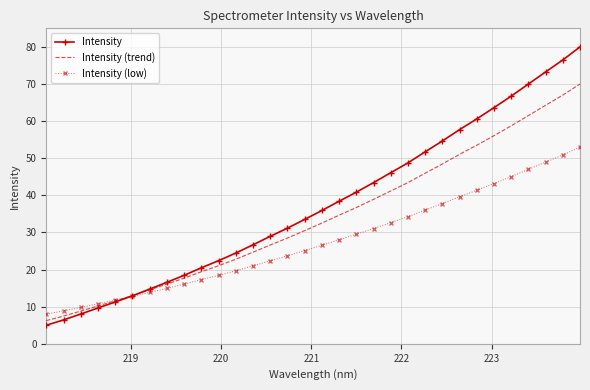

What are all the series names shown in the legend?

Intensity, Intensity (trend), Intensity (low)